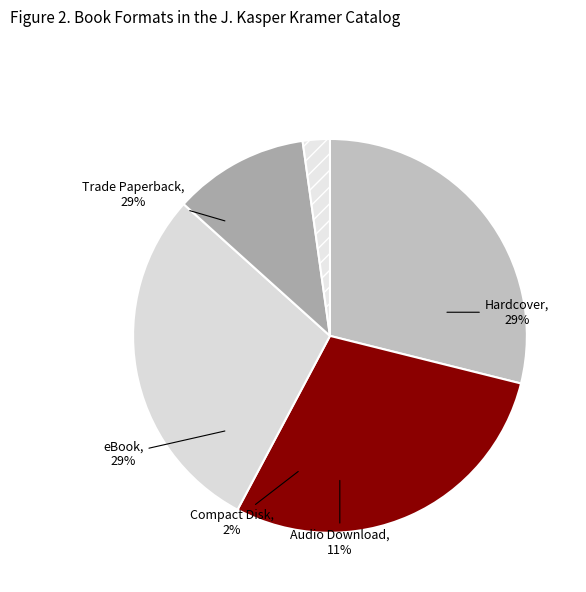

Is it true that eBook is 35% of the pie?

False